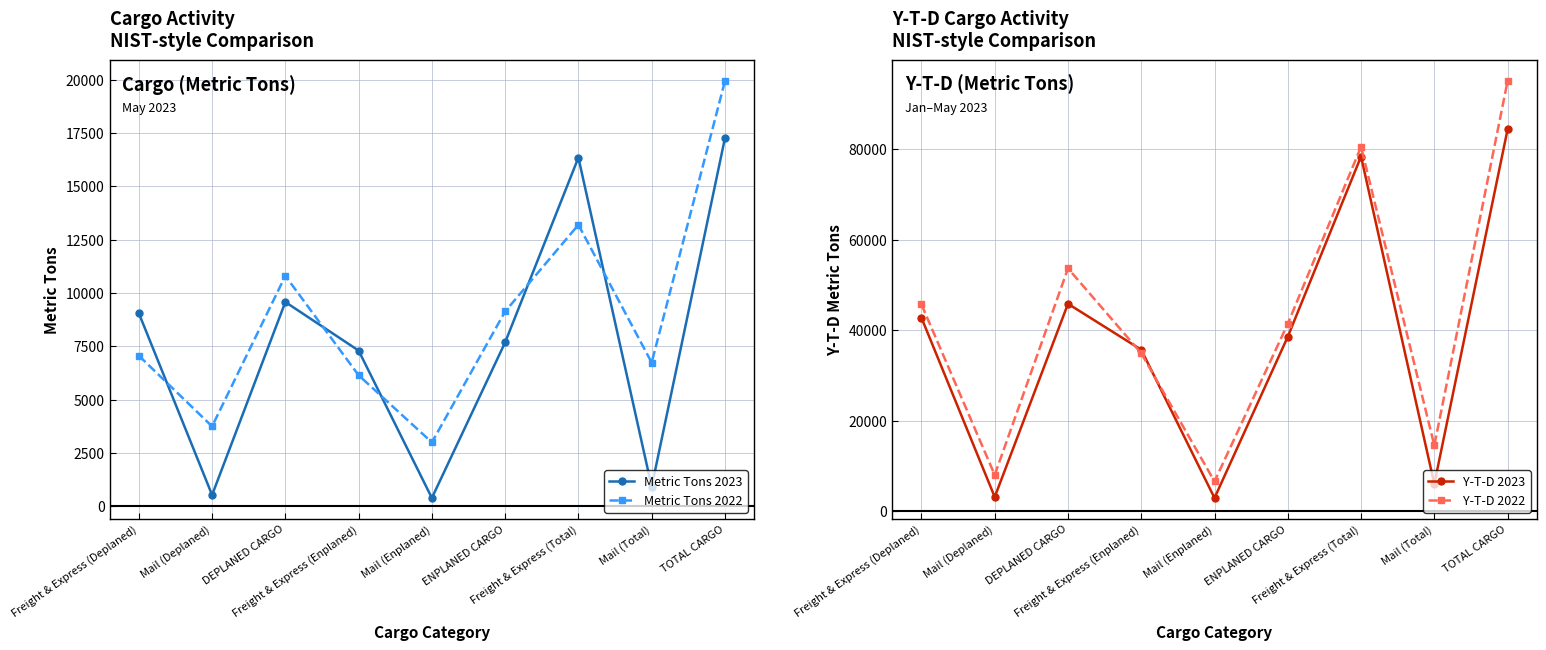

In Metric Tons 2023, how many points are lower than both neighbors (excluding endpoints)?

3